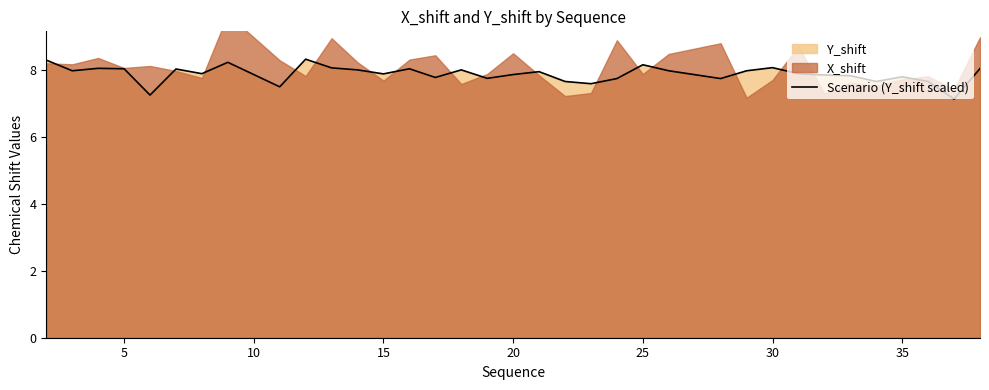

What is the difference between the maximum and minimum values?

1.2